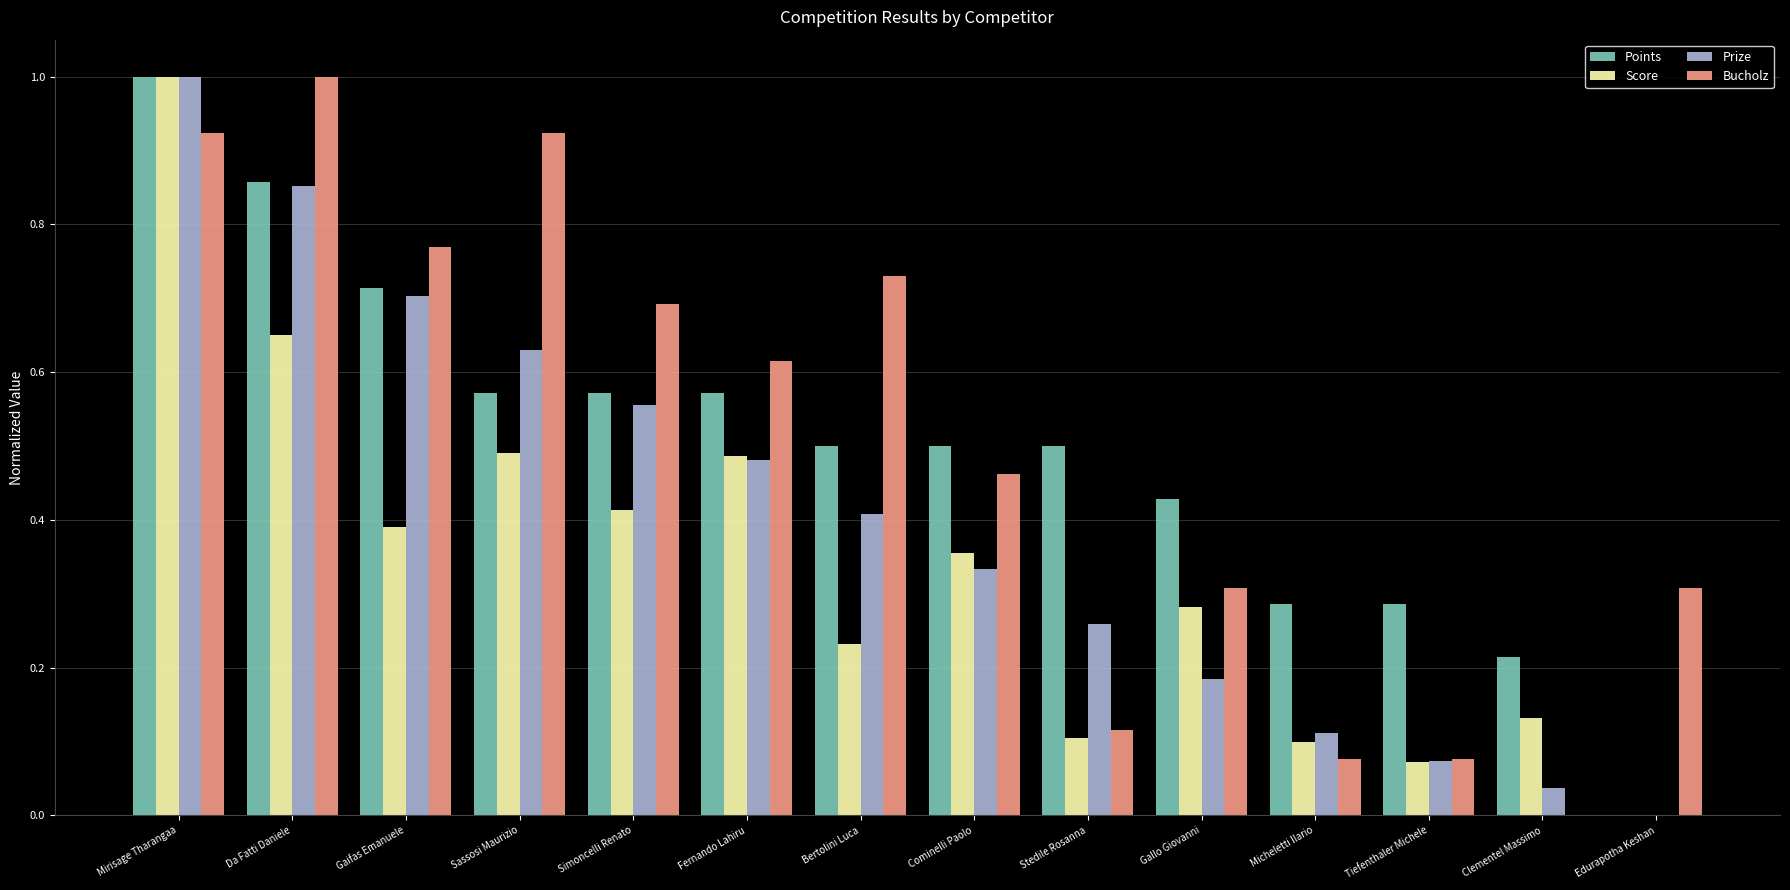

Is the value of Points at Micheletti Ilario greater than the value of Score at Micheletti Ilario?

Yes